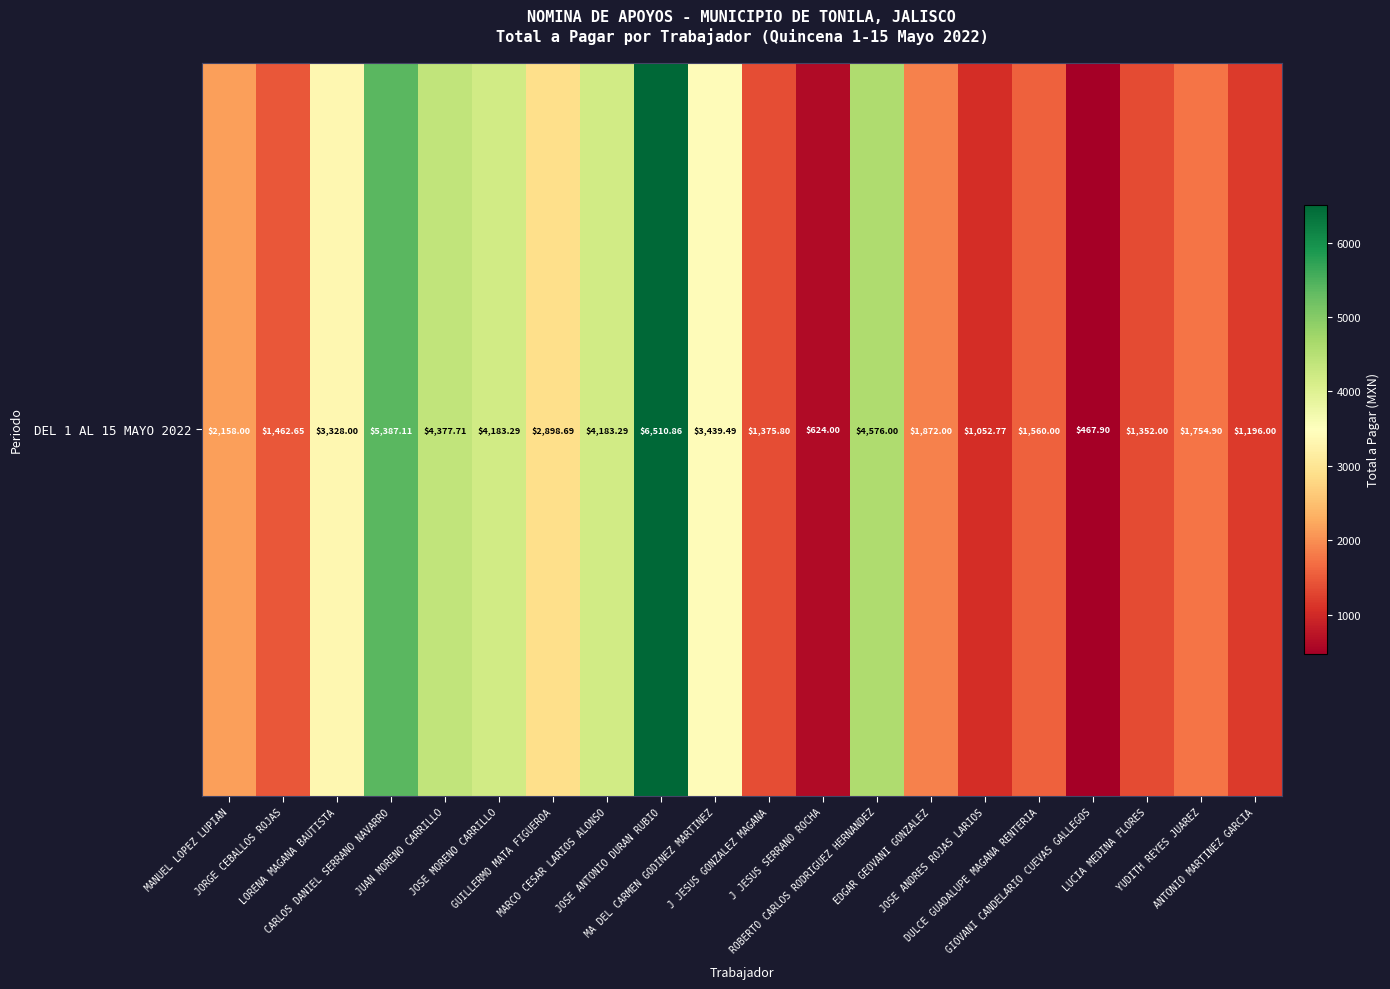

What is the difference between the maximum and minimum values?

6043.0